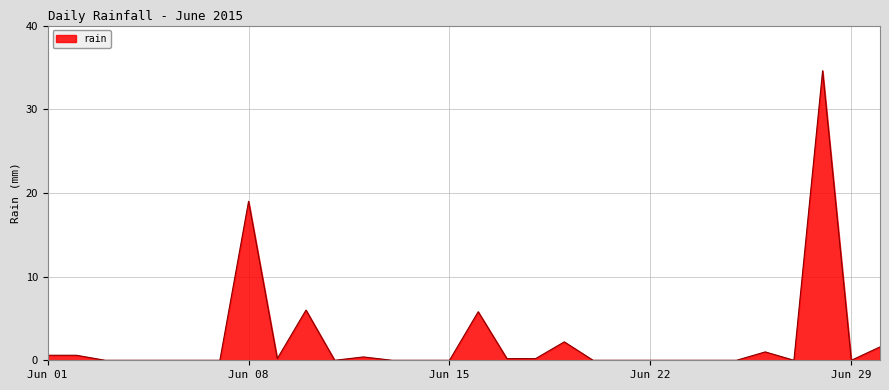

What is the greatest value displayed?

34.6